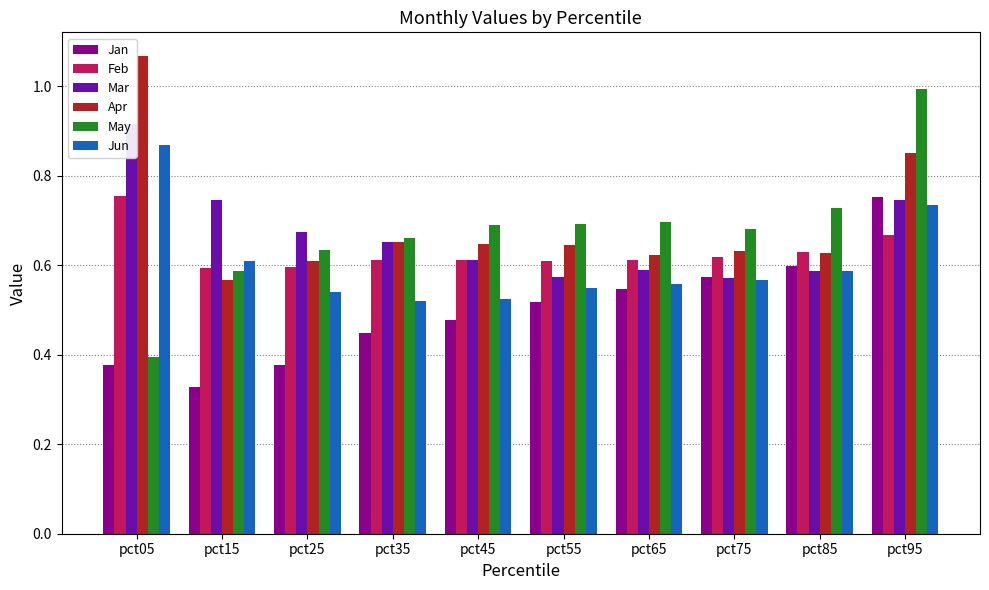

What is the sum of all Mar values?

6.7